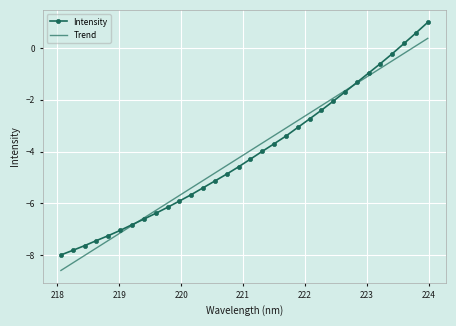

How many categories are shown in the chart?

32